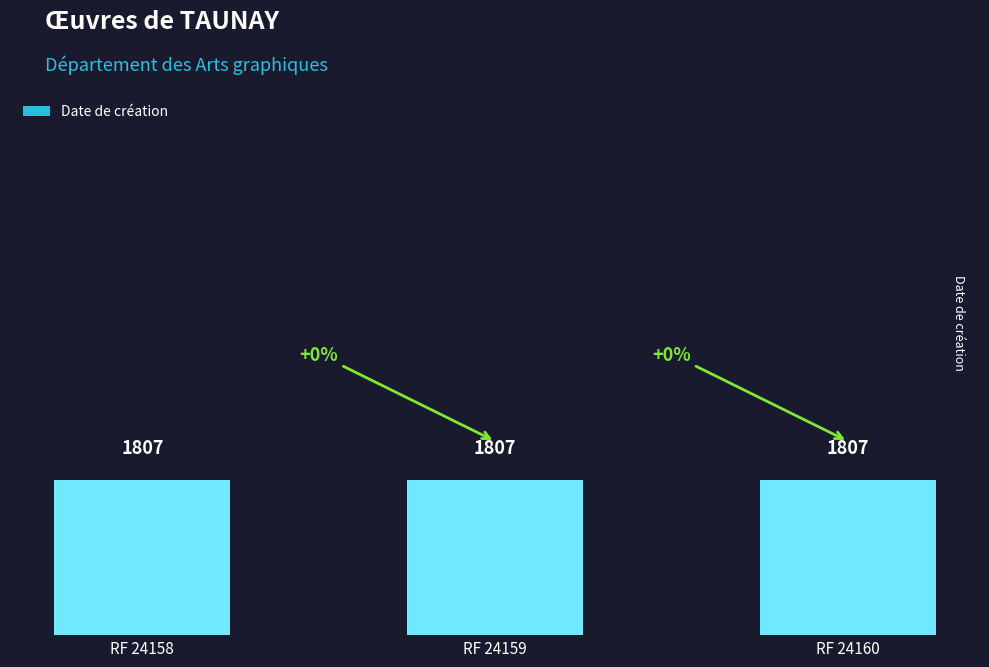

What is the greatest value displayed?

1807